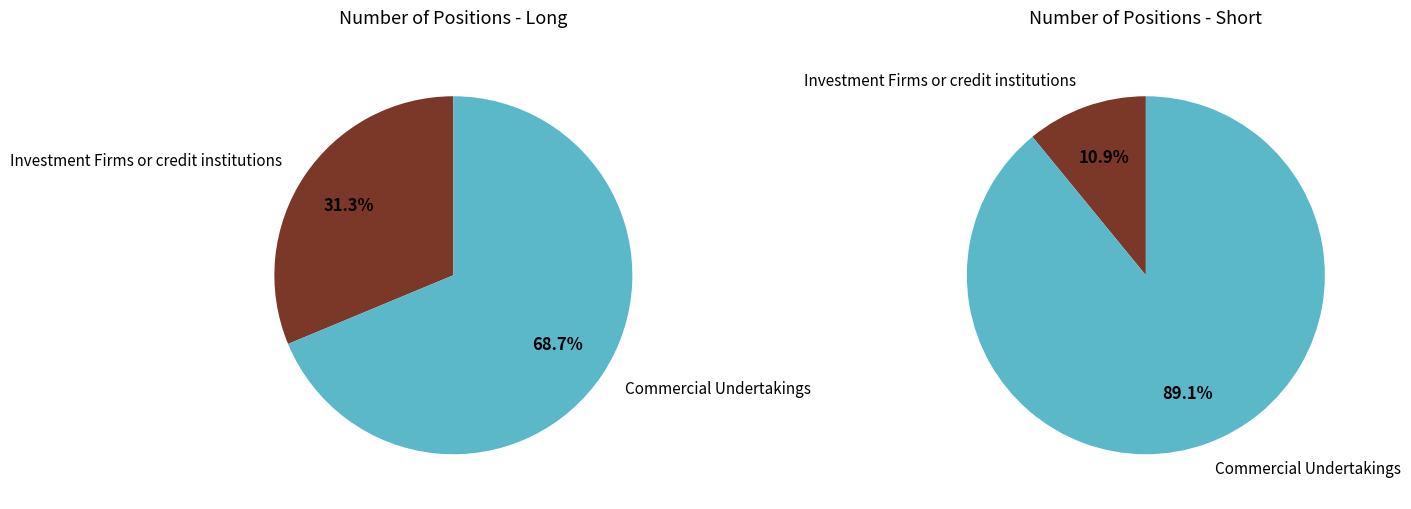

Which slice is the largest?

Commercial Undertakings